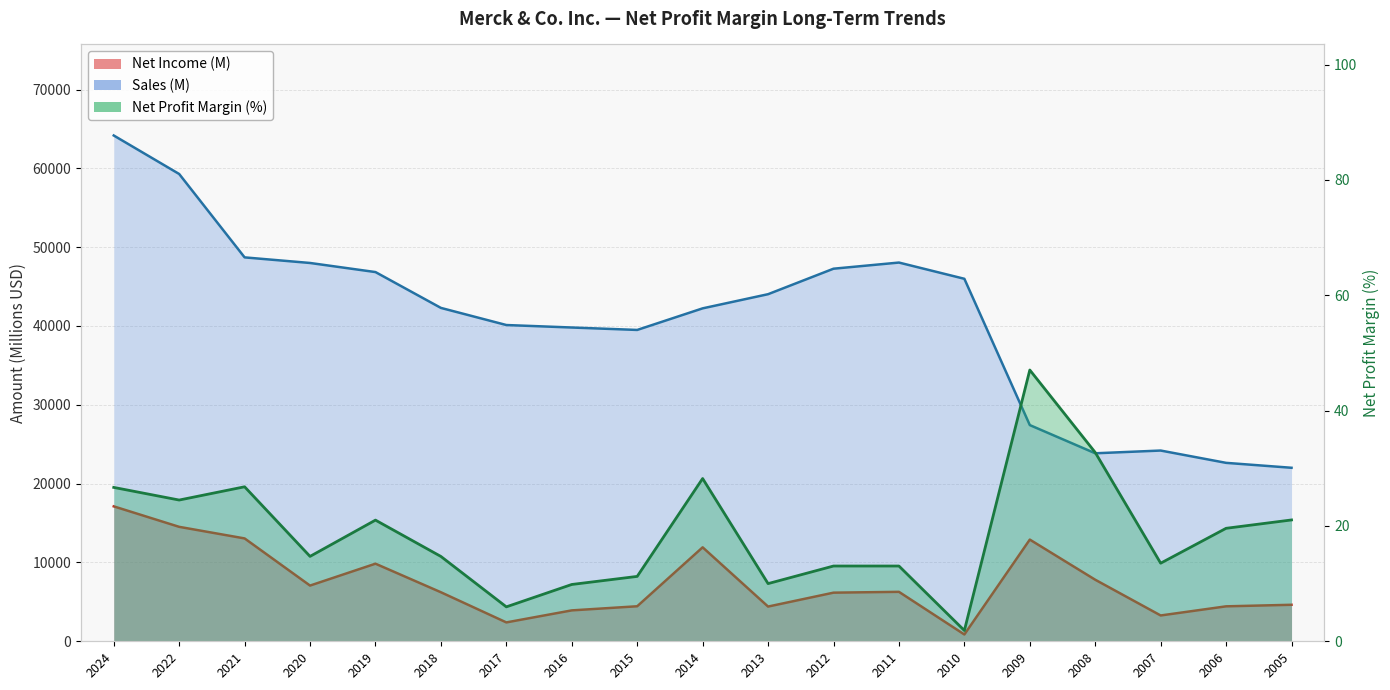

Is it true that Net Profit Margin equals 47.0 at 2009?

True